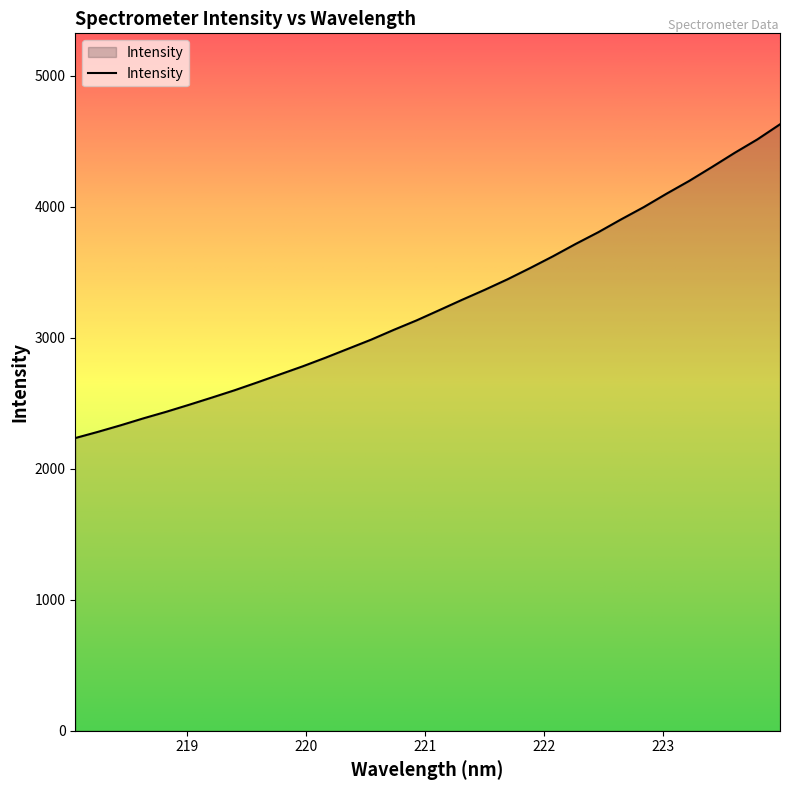

What is the greatest value displayed?

4628.2